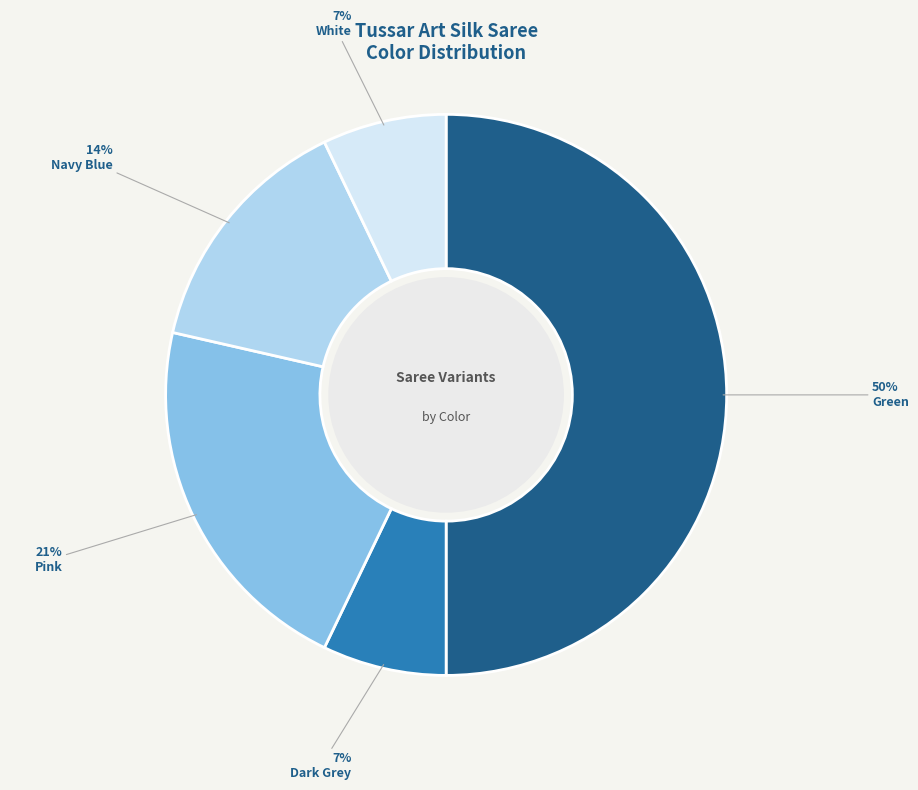

Which has a higher value, Pink or Navy Blue?

Pink